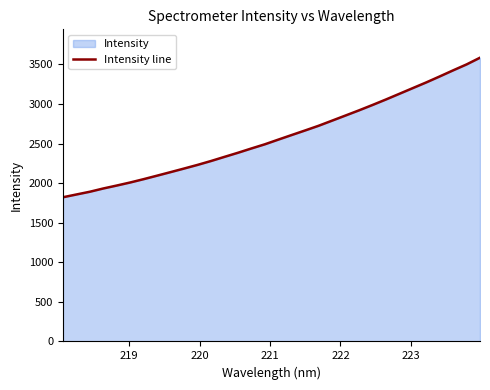

What is the difference between the maximum and minimum values?

1763.0